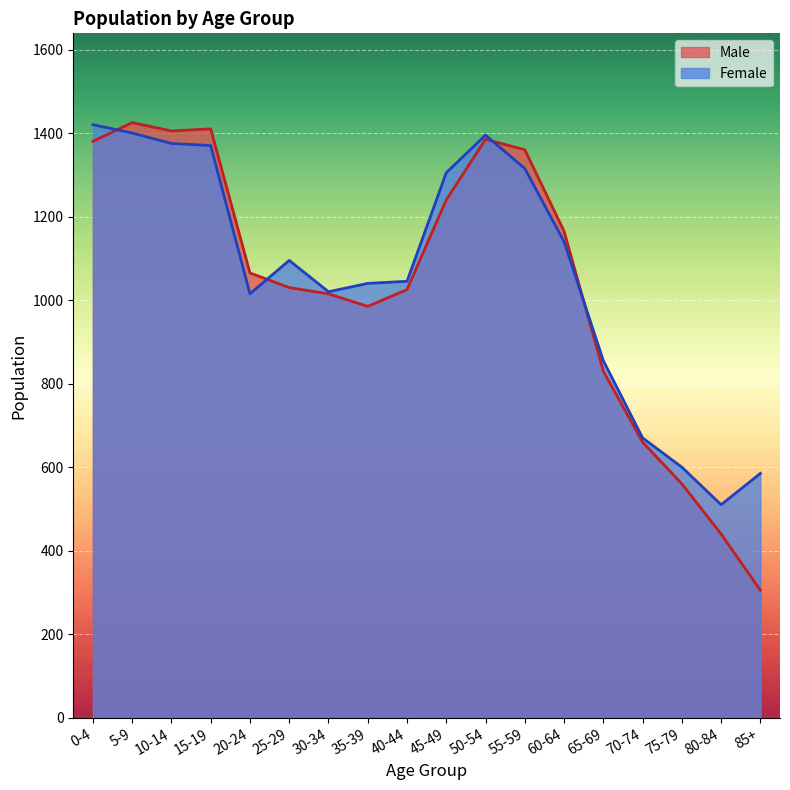

Which series has the largest range (max minus min)?

Male